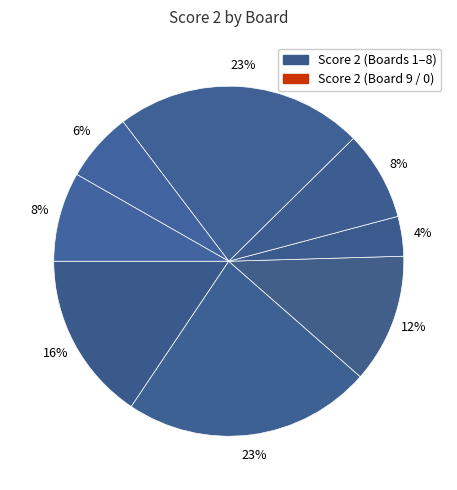

Count the number of slices in the pie.

8